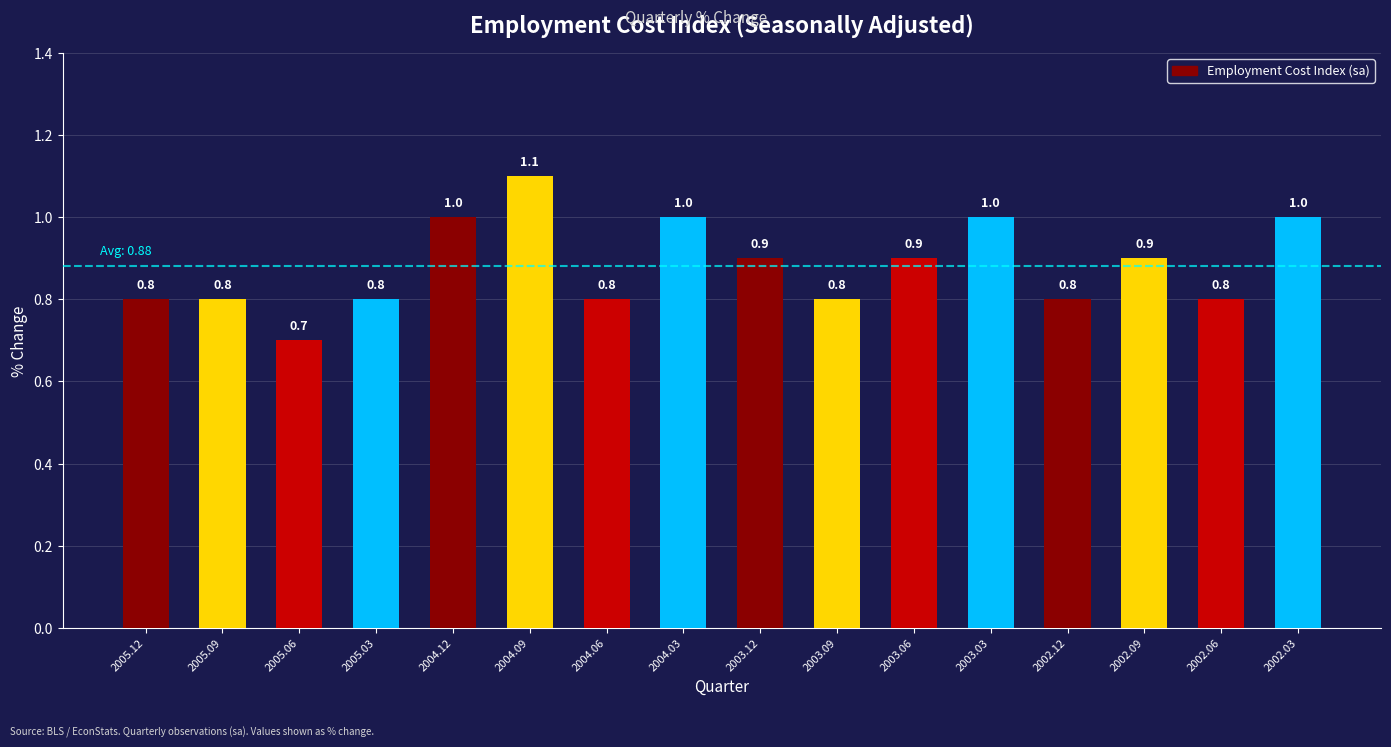

Which has a higher value, 2003.12 or 2003.03?

2003.03